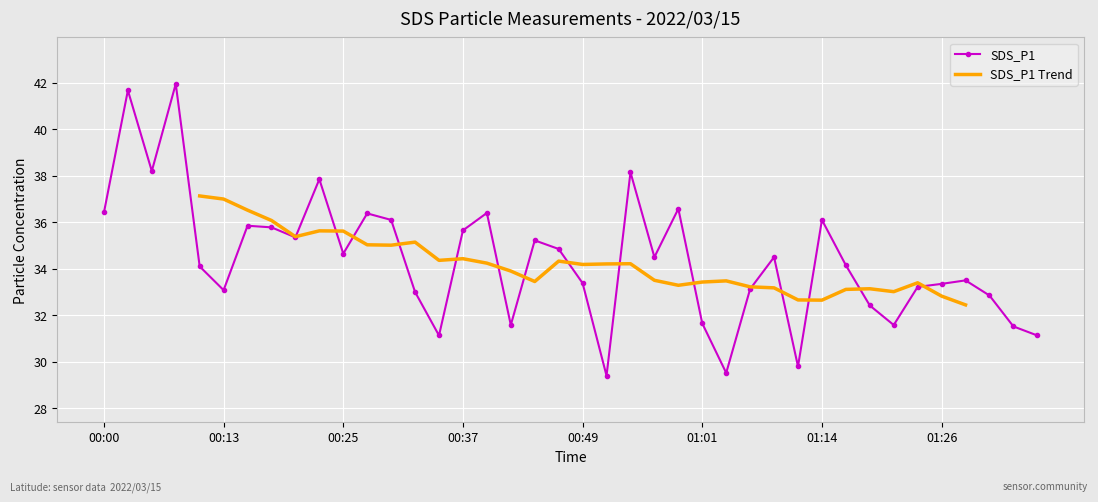

Reading left to right, extract all data points from this chart.

00:00=36.4	00:03=41.7	00:05=38.2	00:08=42.0	00:10=34.1	00:13=33.1	00:15=35.9	00:17=35.8	00:20=35.4	00:22=37.9	00:25=34.6	00:27=36.4	00:30=36.1	00:32=33.0	00:35=31.1	00:37=35.6	00:40=36.4	00:42=31.6	00:44=35.2	00:47=34.9	00:49=33.4	00:52=29.4	00:54=38.1	00:57=34.5	00:59=36.6	01:01=31.6	01:04=29.5	01:06=33.1	01:09=34.5	01:11=29.8	01:14=36.1	01:16=34.1	01:18=32.4	01:21=31.6	01:23=33.2	01:26=33.4	01:28=33.5	01:31=32.9	01:33=31.5	01:35=31.1